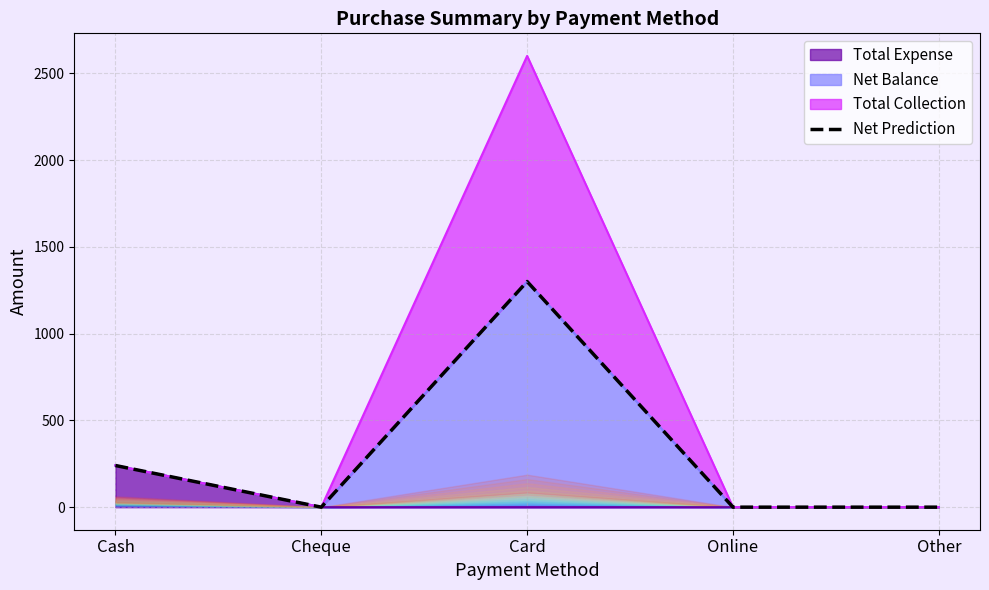

What value does the data have at Card?

1300